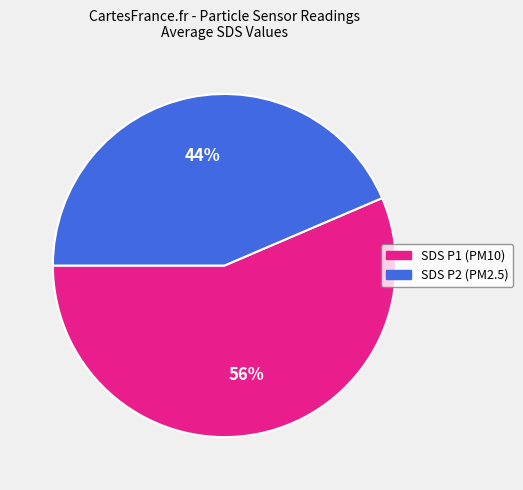

True or false: SDS P1 (PM10) accounts for 56% of the total.

True